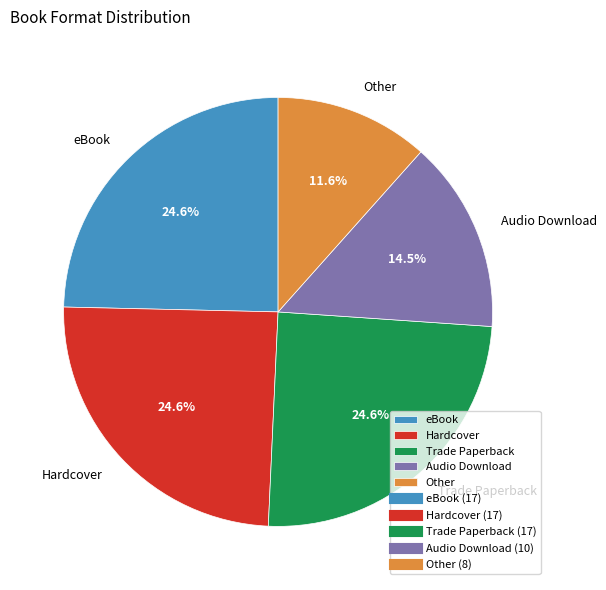

The eBook slice represents 17% of the pie. True or false?

False